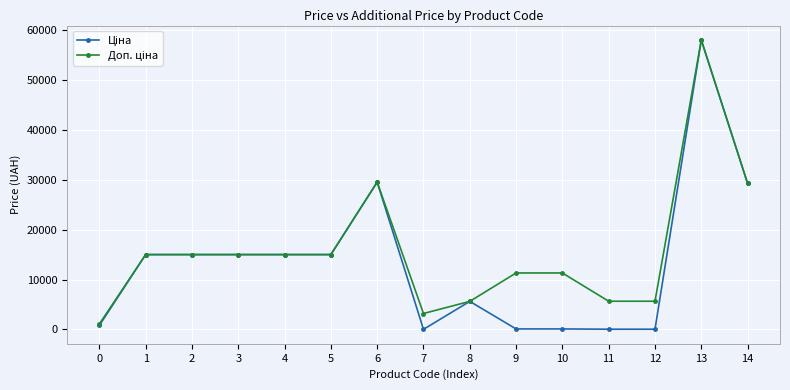

At which category is the sum across all series the highest?

13